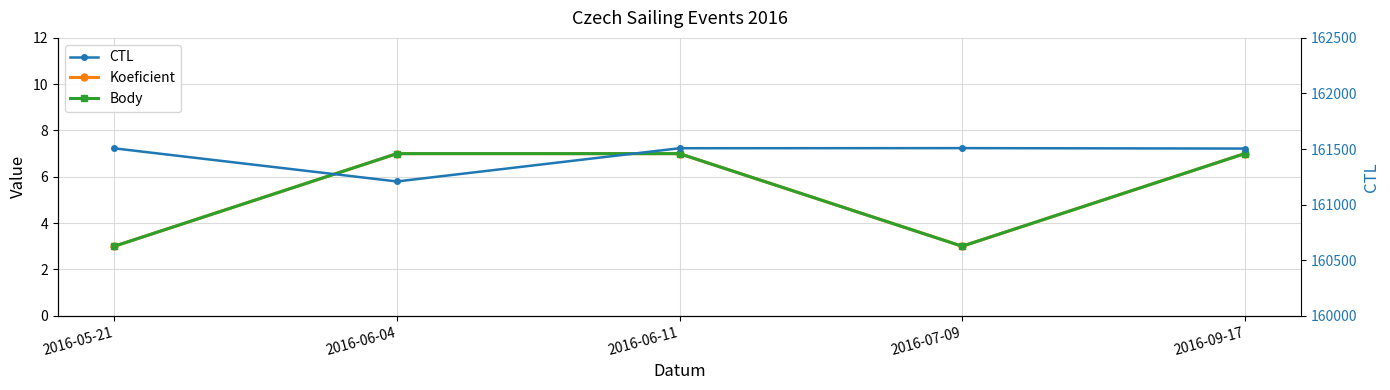

Reading right to left, list all the values displayed in this chart.

Koeficient: 2016-09-17=7	2016-07-09=3	2016-06-11=7	2016-06-04=7	2016-05-21=3
Body: 2016-09-17=7	2016-07-09=3	2016-06-11=7	2016-06-04=7	2016-05-21=3
CTL: 2016-09-17=161504	2016-07-09=161508	2016-06-11=161507	2016-06-04=161208	2016-05-21=161506